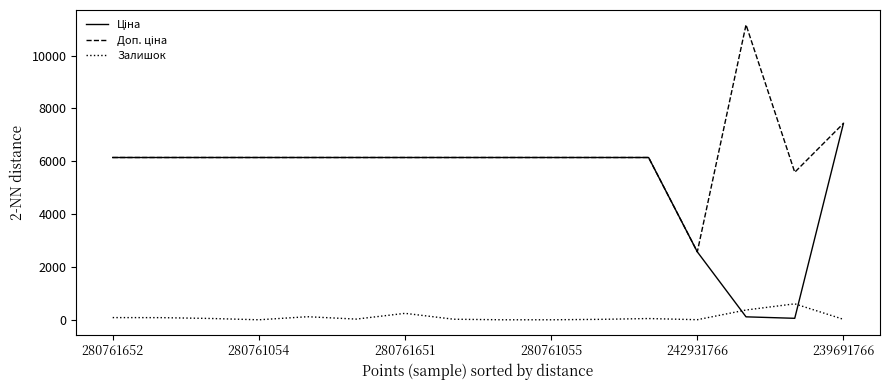

What is the greatest value displayed?

11169.0